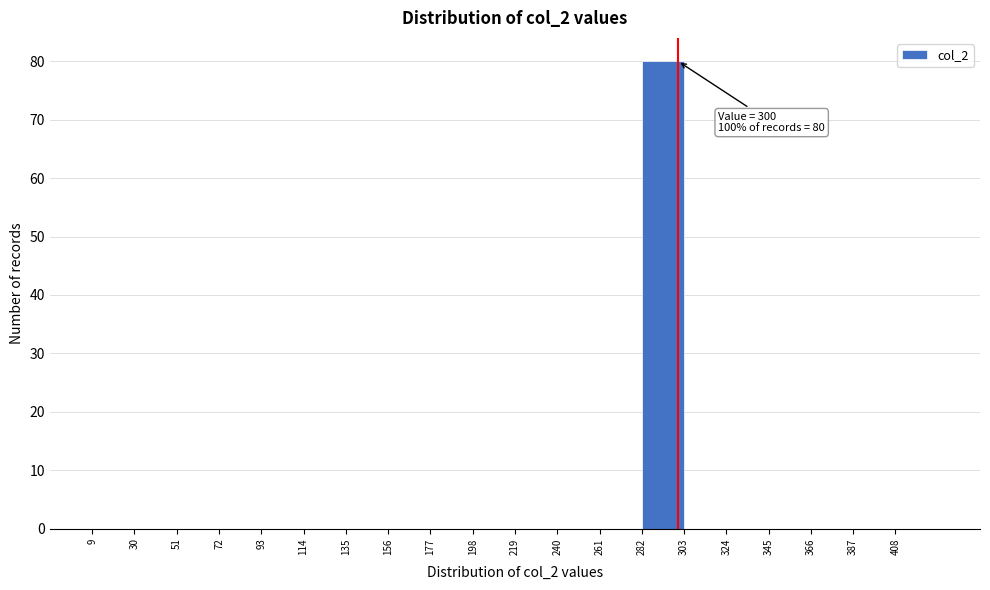

Which range on the x-axis has the tallest bar?

282 to 303